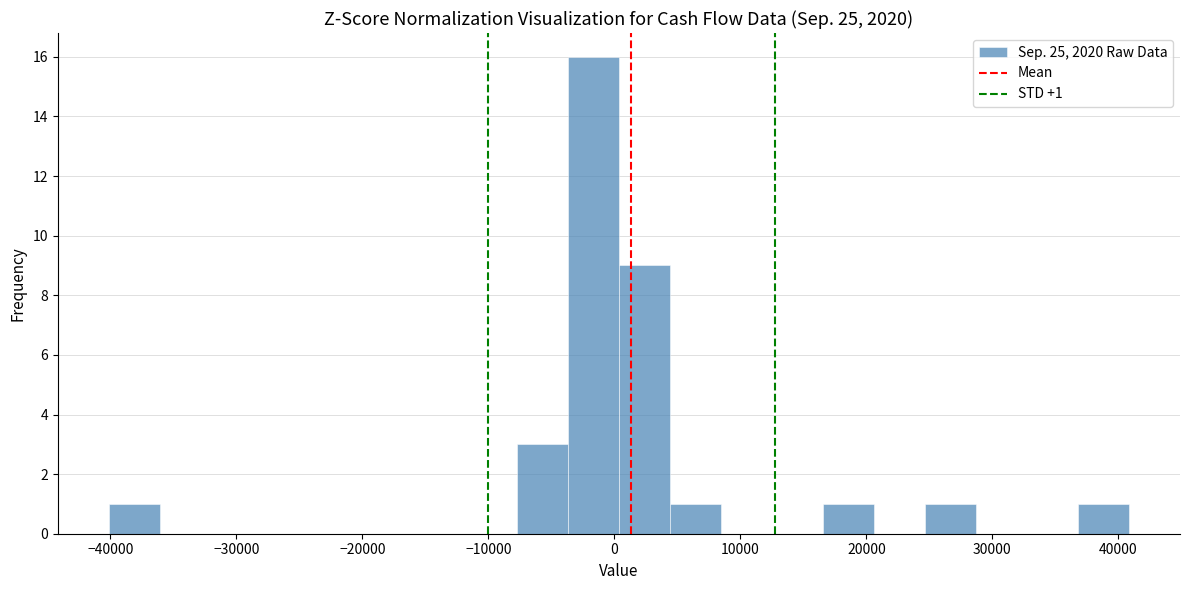

Which range on the x-axis has the tallest bar?

-4000 to 0